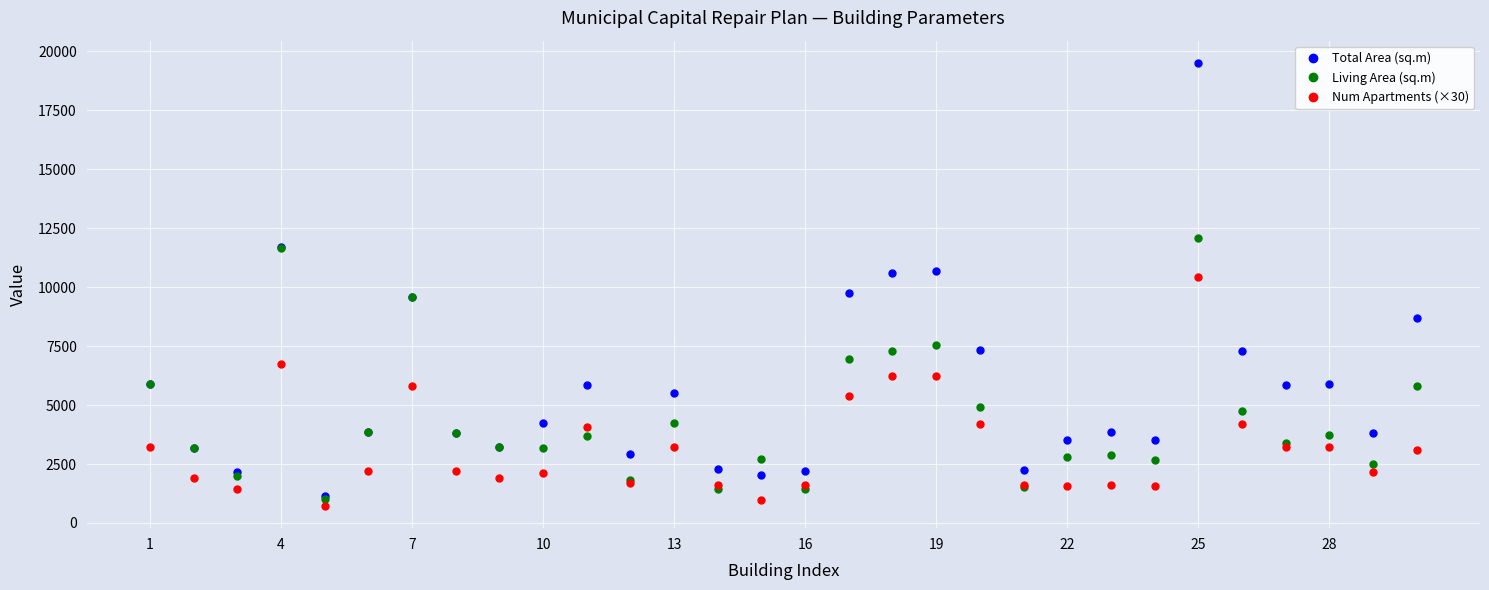

What is the value of the Living Area (sq.m) point at the 22nd from the left?

2802.1